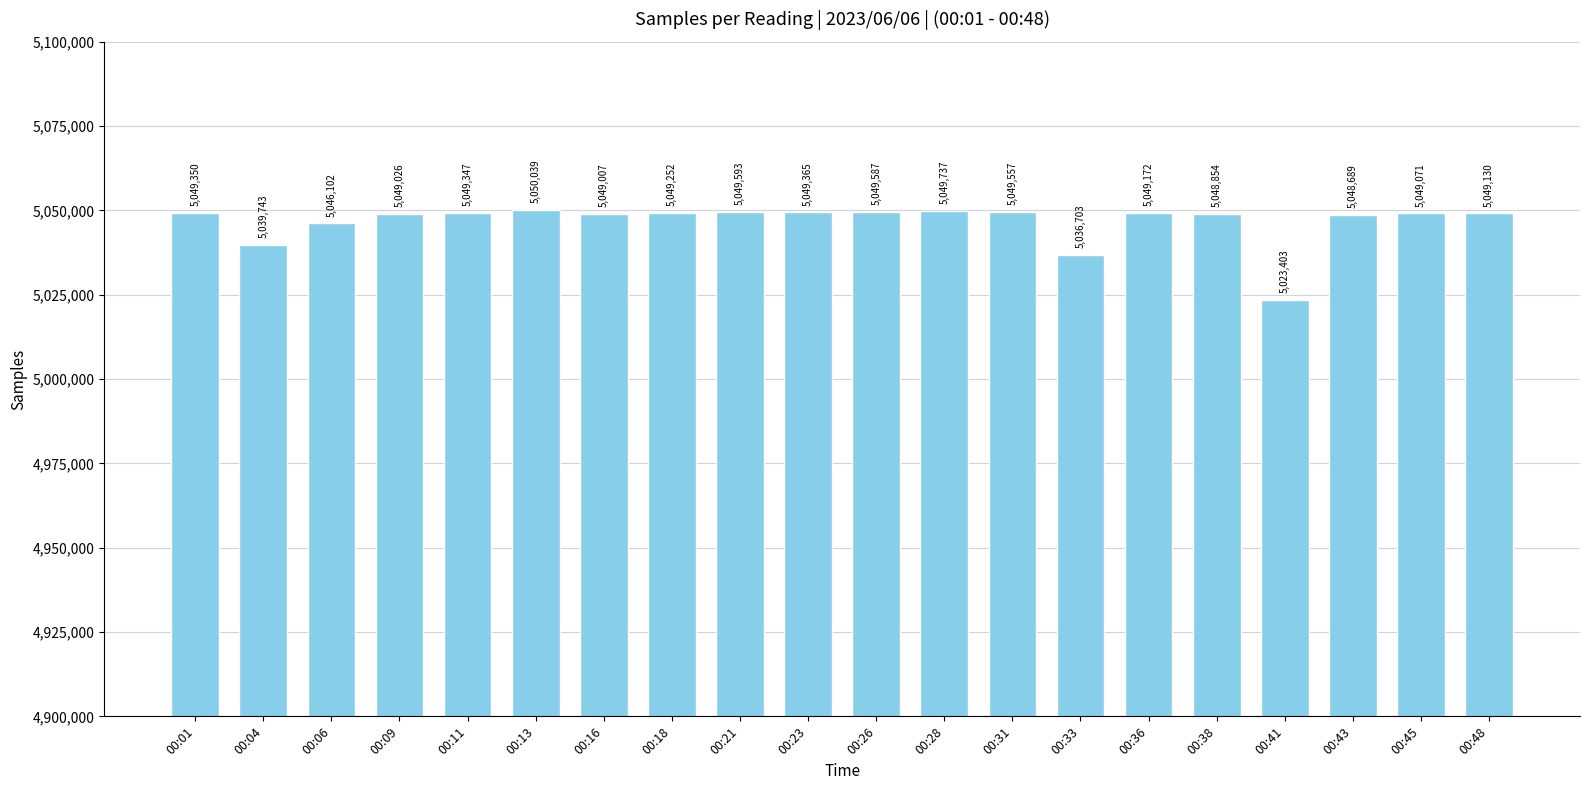

Reading right to left, extract all data points from this chart.

5049130	5049071	5048689	5023403	5048854	5049172	5036703	5049557	5049737	5049587	5049365	5049593	5049252	5049007	5050039	5049347	5049026	5046102	5039743	5049350